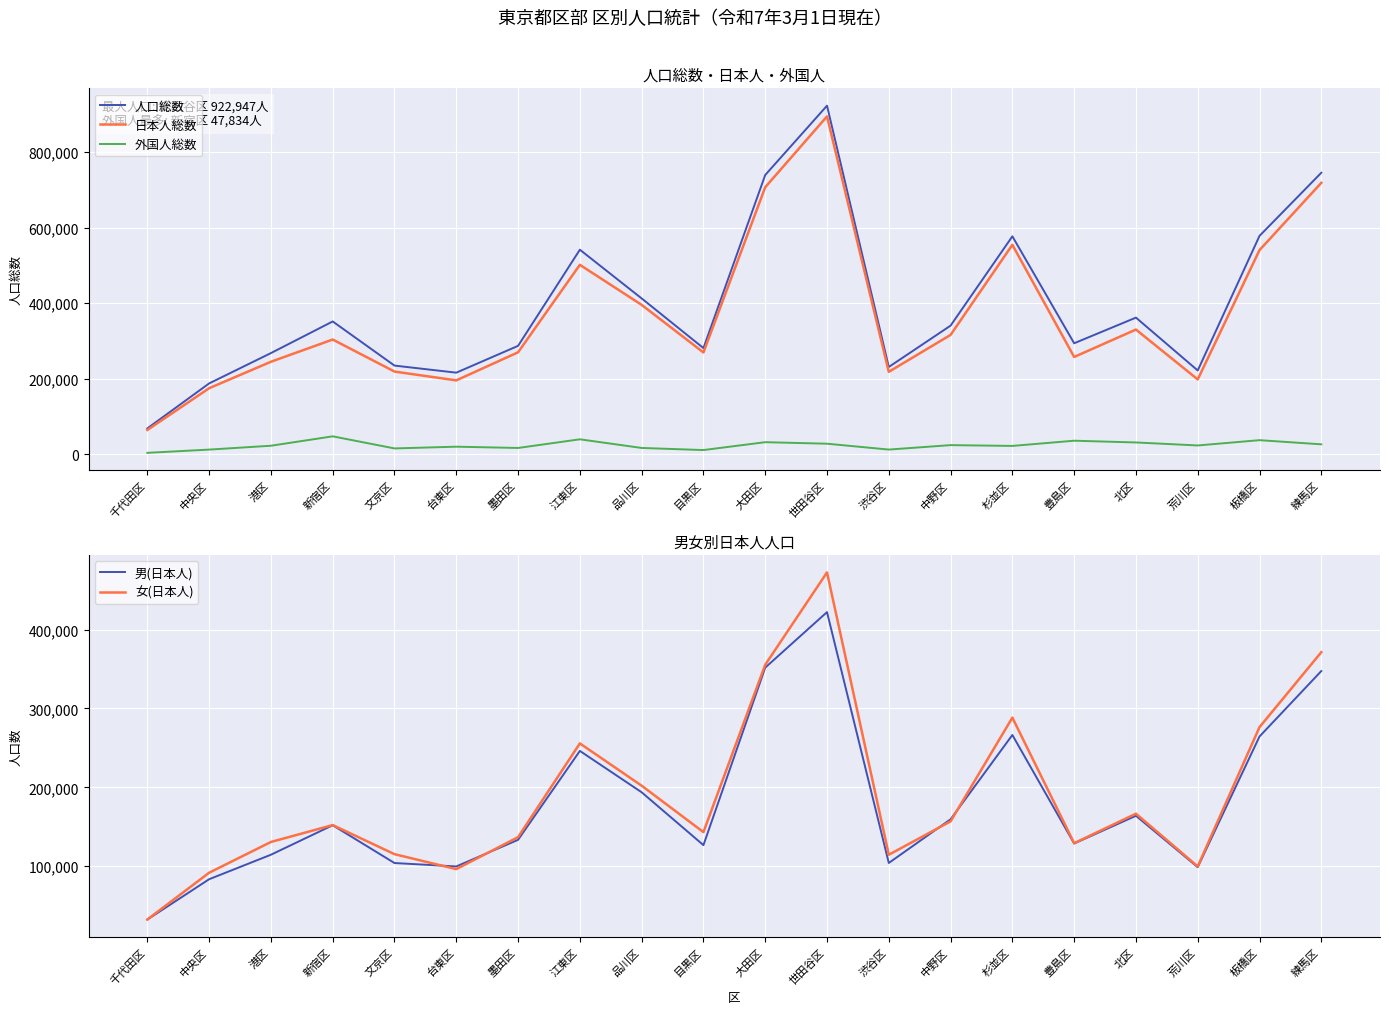

Read the 女(日本人) value at 北区.

166538